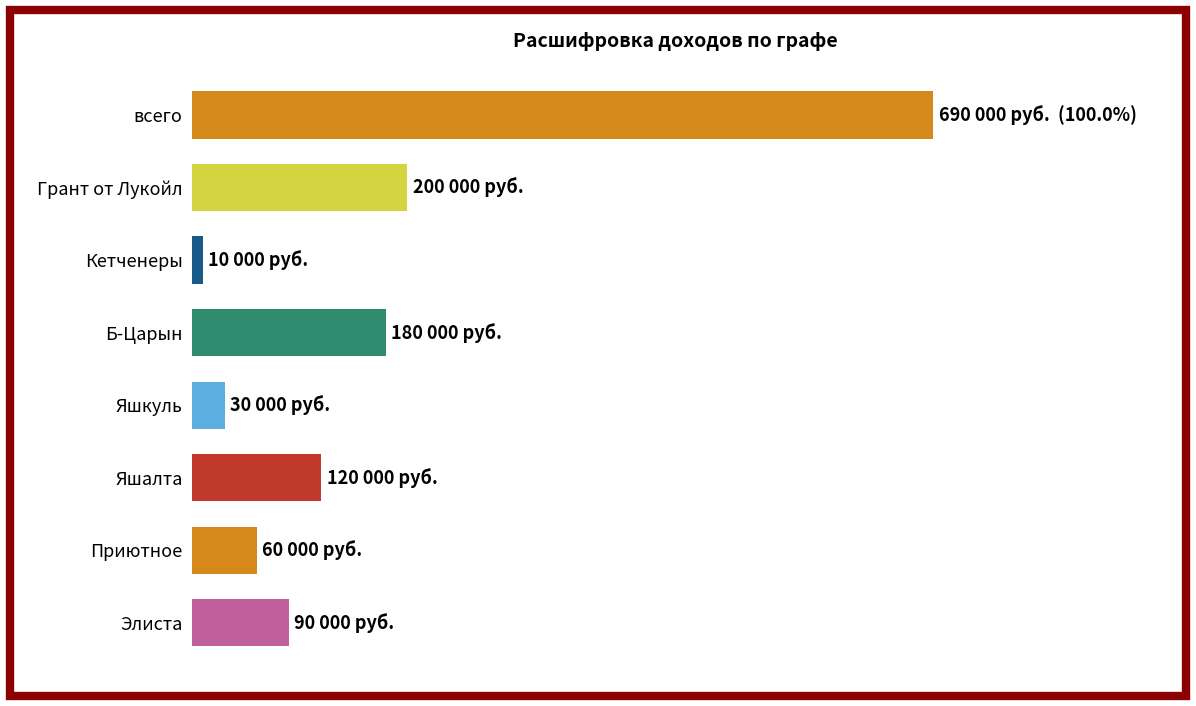

List the labels in order of value, smallest first.

Кетченеры, Яшкуль, Приютное, Элиста, Яшалта, Б-Царын, Грант от Лукойл, всего